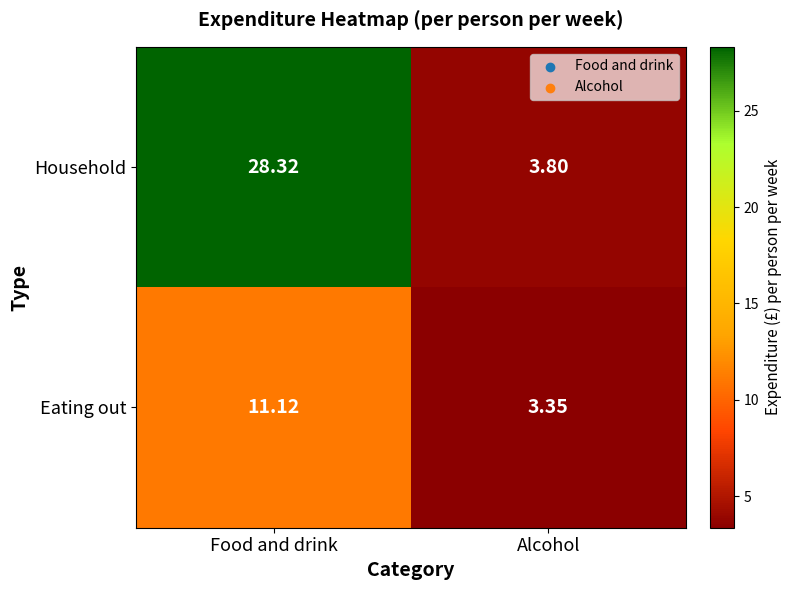

At which label does Eating out reach its peak?

Food and drink